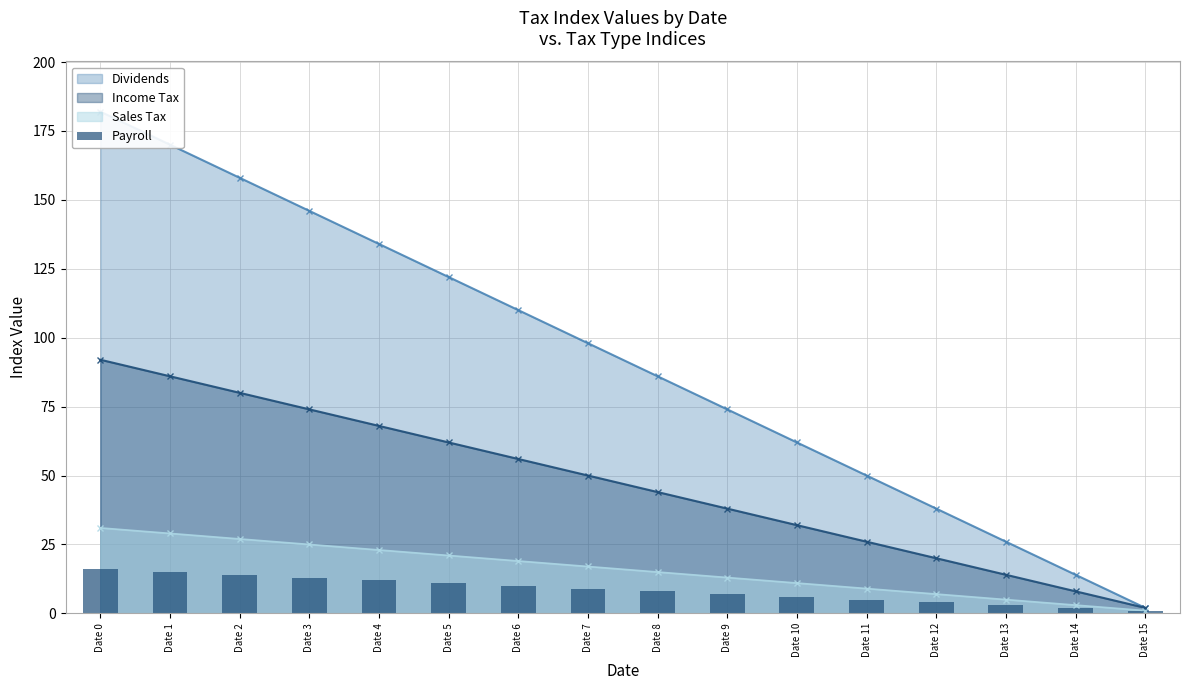

Where does the data first go above 9?

Date 0